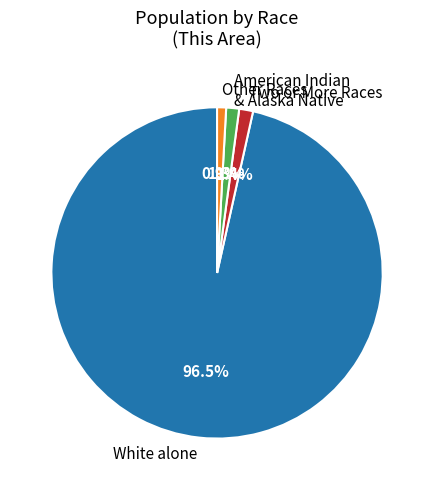

What portion of the pie excludes Other Races?

99.1%